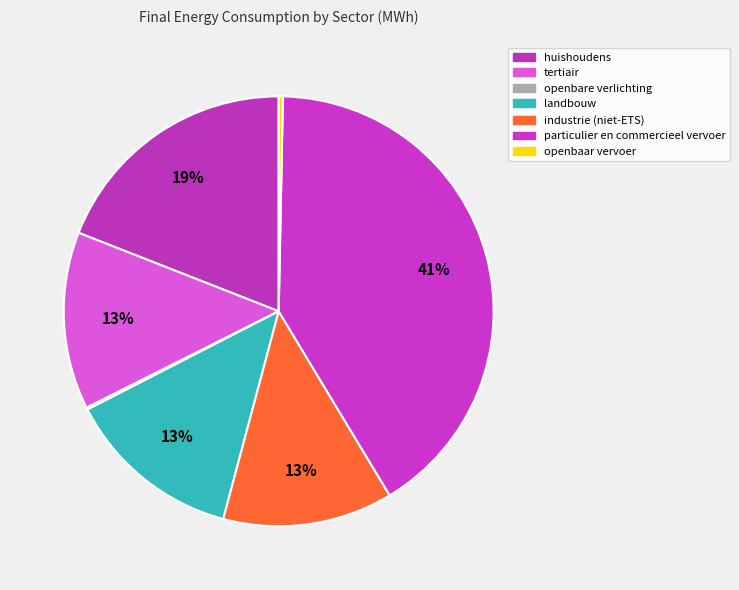

Which category has the smallest portion of the pie?

openbare verlichting